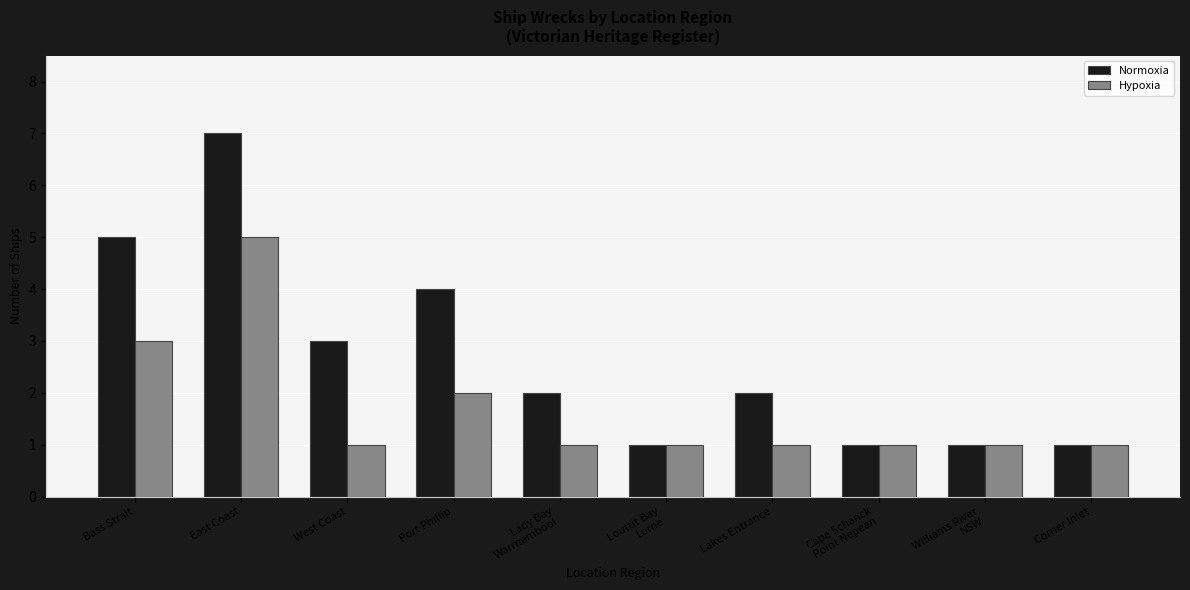

What is the total value across all series at Port Phillip?

6